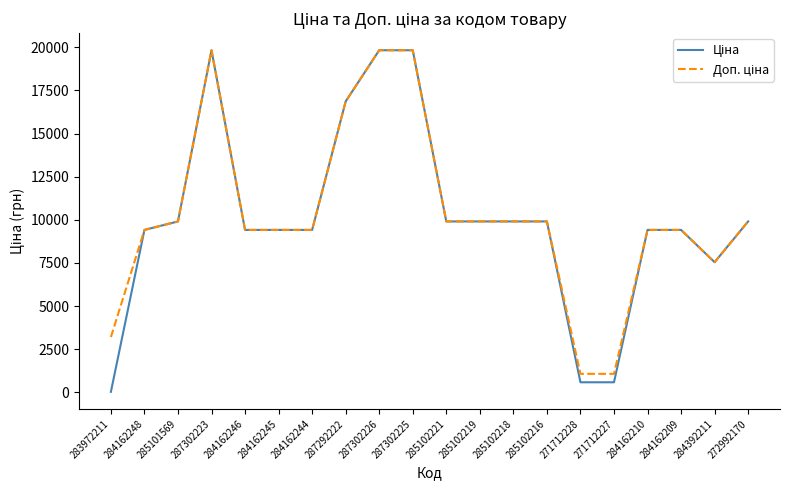

Which label corresponds to the smallest value in the chart?

283972211